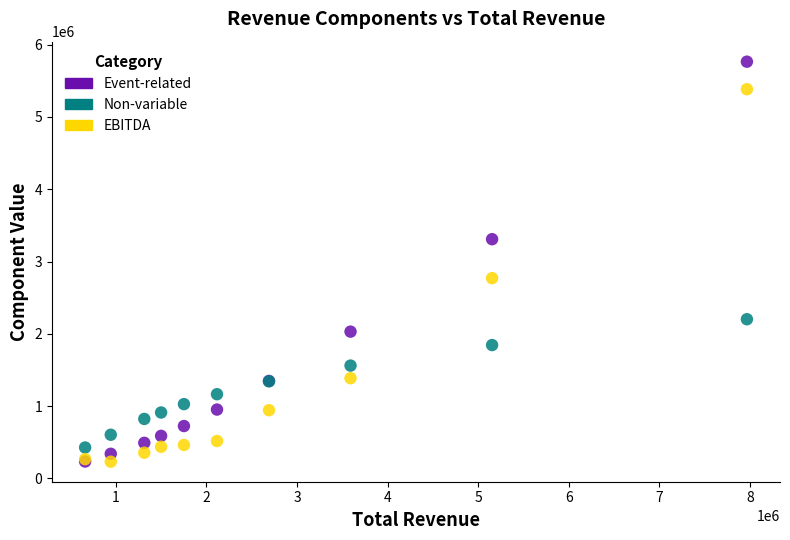

Across all series, what Y value is closest to 2997529?

2769895